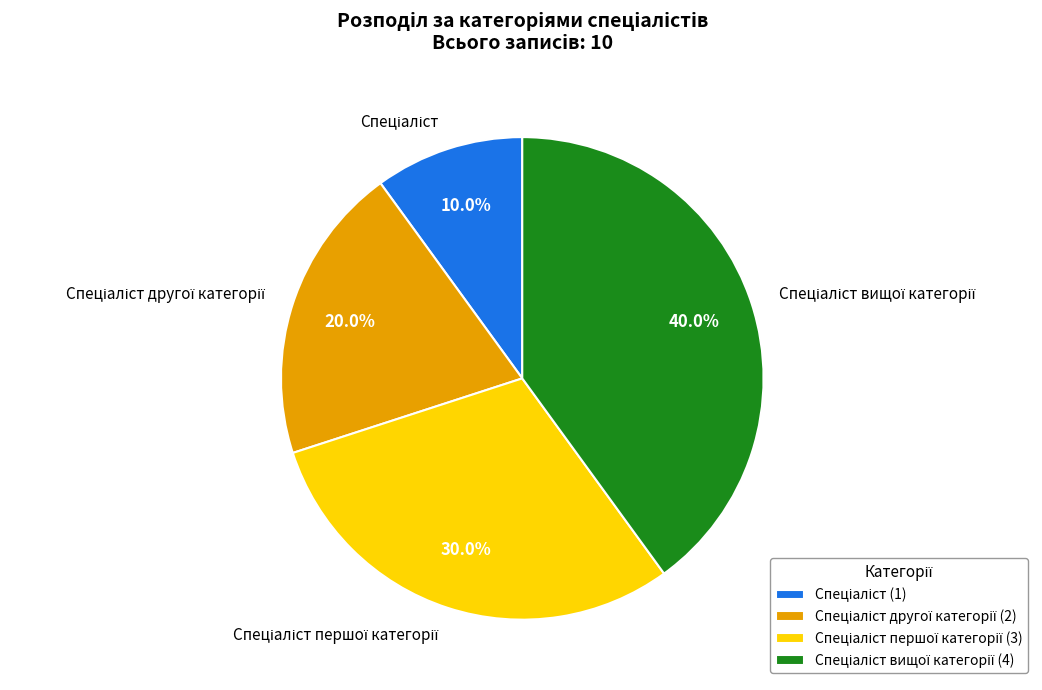

Is there a majority slice in this chart?

No